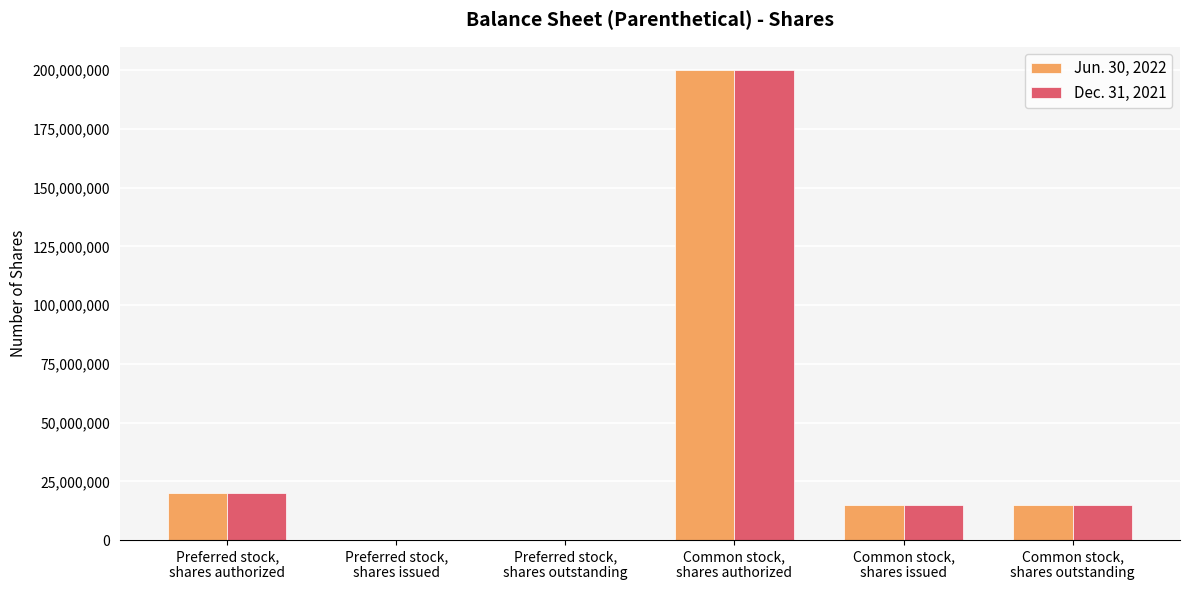

Between Preferred stock,
shares issued and Common stock,
shares issued, which series saw the biggest shift?

Jun. 30, 2022